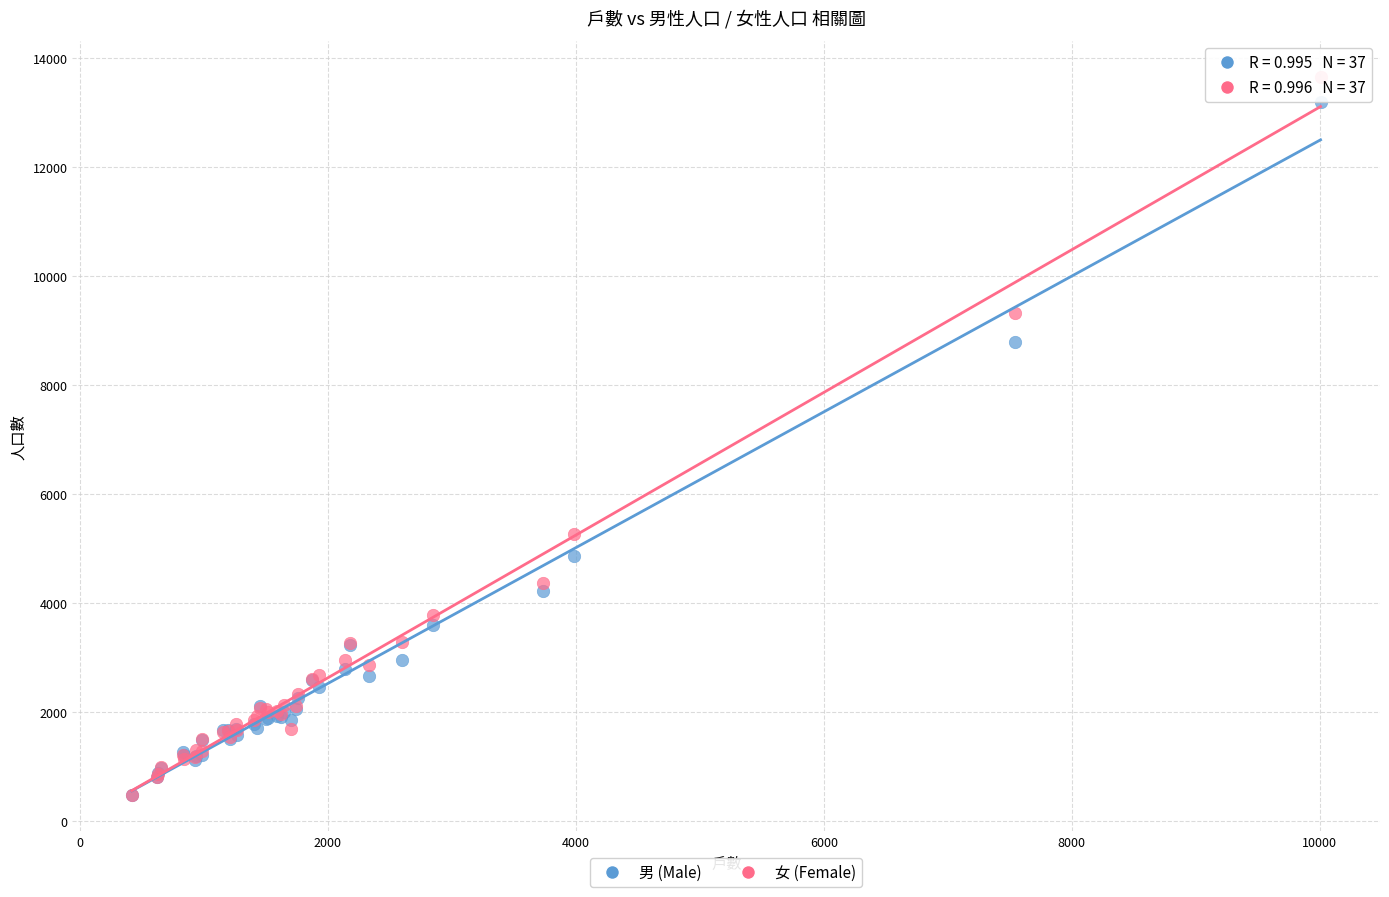

What are all the series names shown in the legend?

男 (Male), 女 (Female)